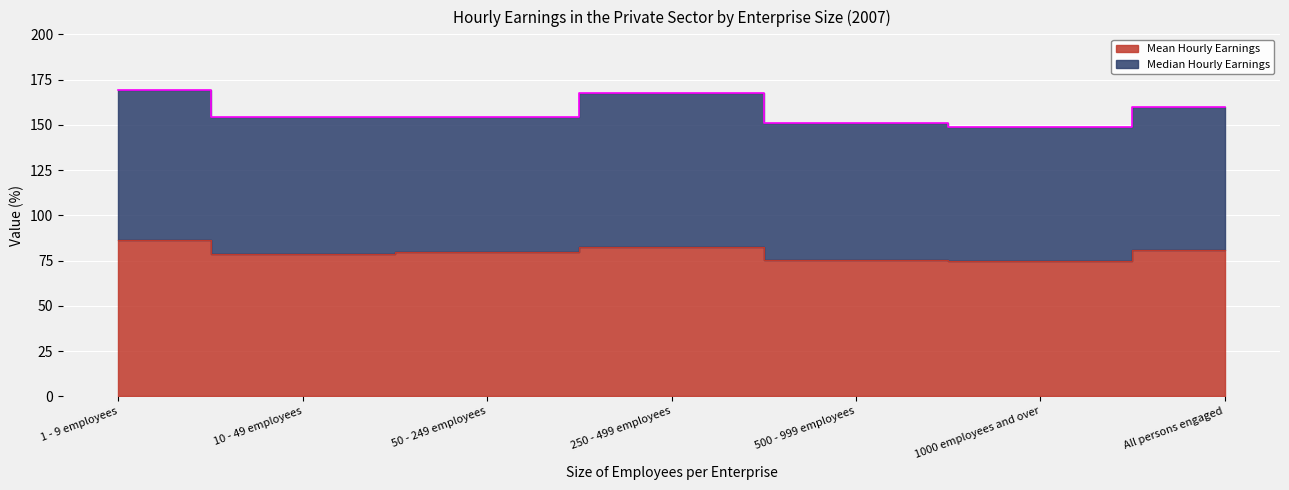

The value at 10 - 49 employees is 78.7. True or false?

True